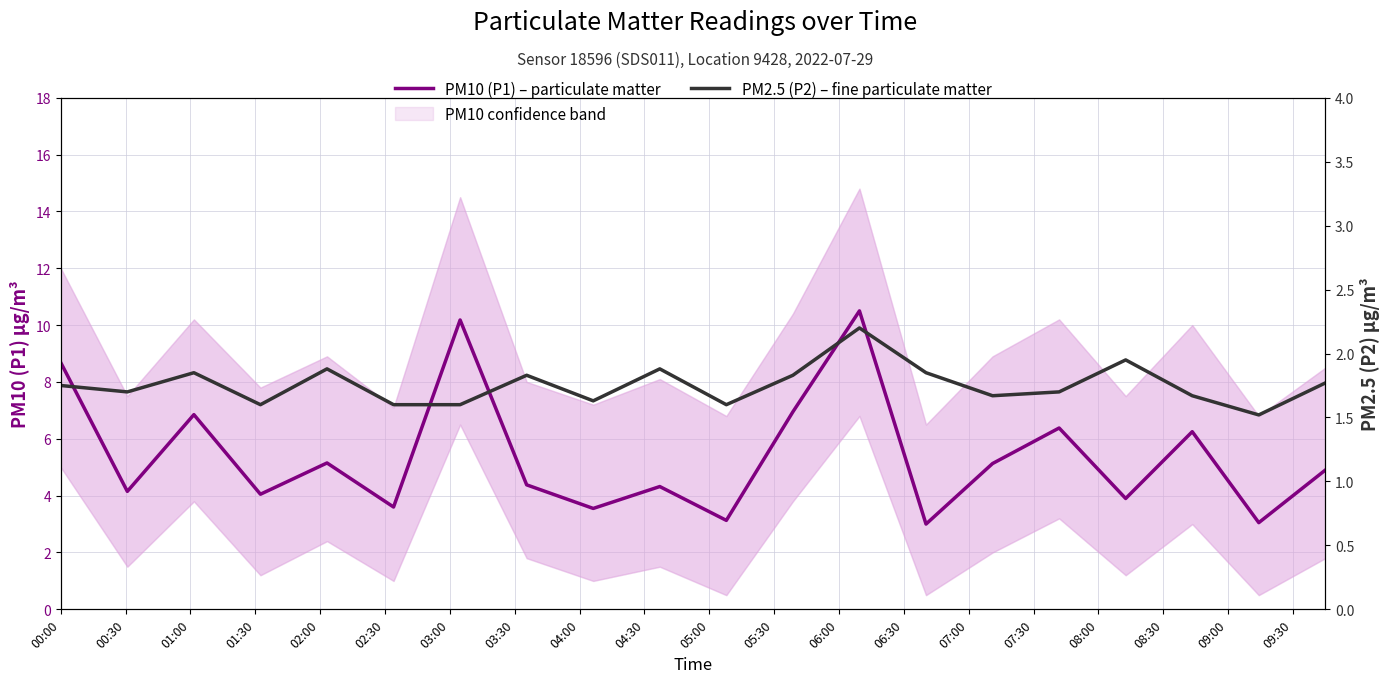

What is the sum of all PM2.5 (P2) – fine particulate matter values?

35.1